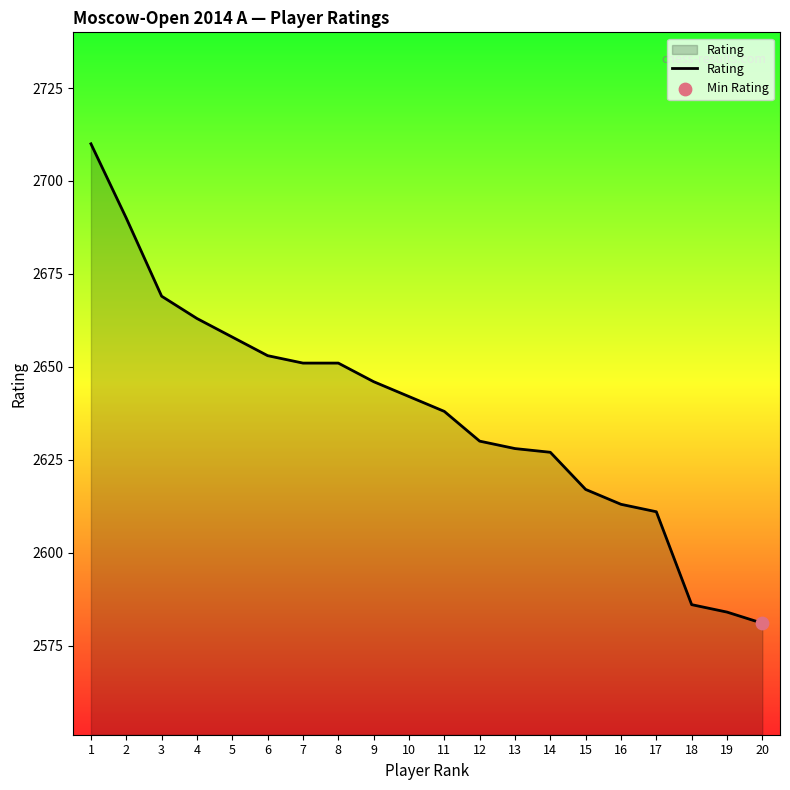

What is the change in value from 4 to 17?

-52